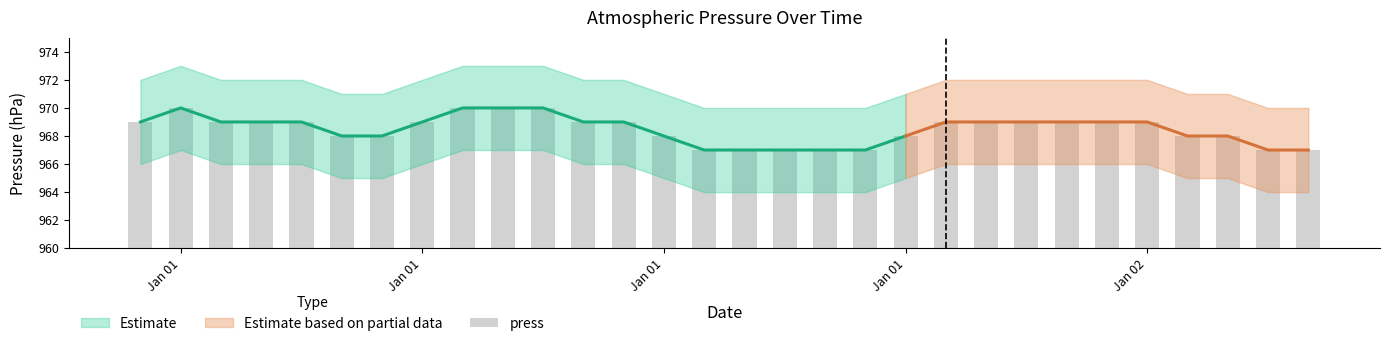

Where does the data first go above 969?

Jan 01